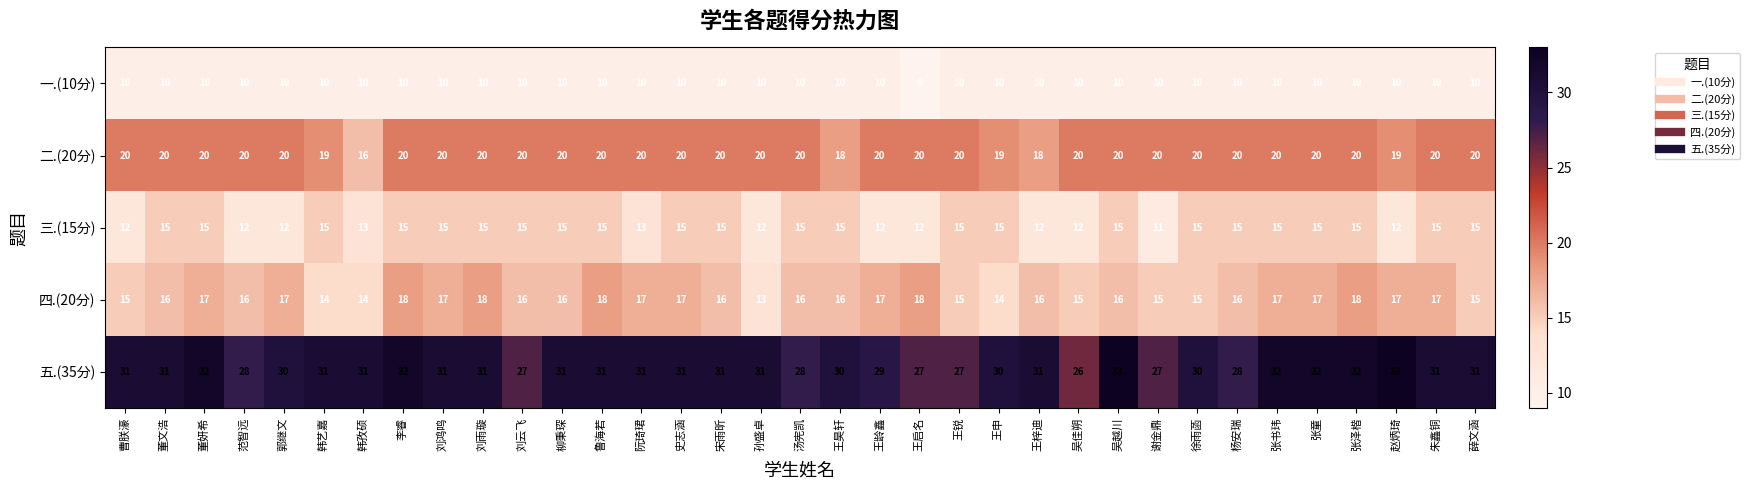

Which series has the largest range (max minus min)?

五.(35分)